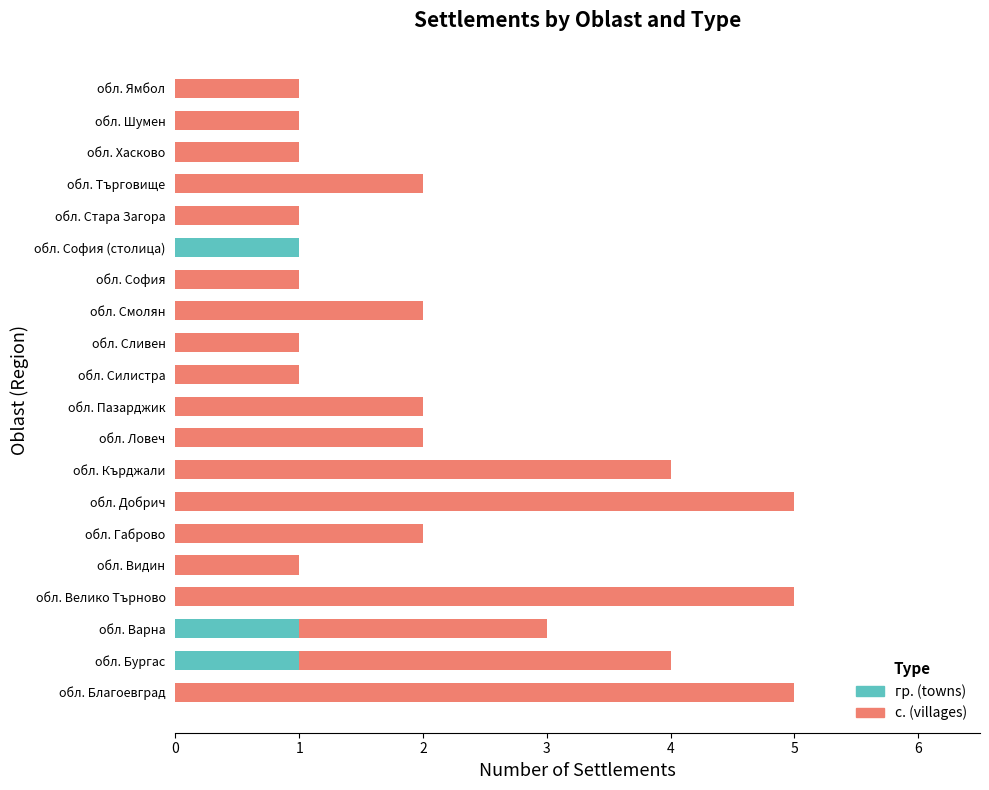

The гр. (towns) series shows 1 at обл. Варна. True or false?

True